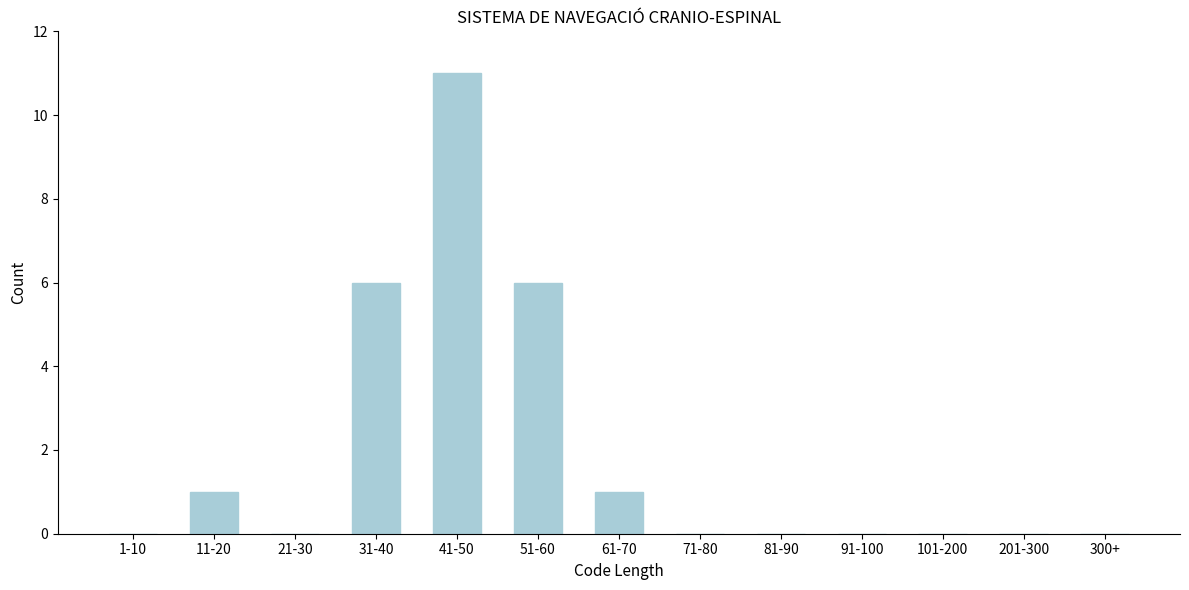

Reading left to right, extract all data points from this chart.

1-10=0	11-20=1	21-30=0	31-40=6	41-50=11	51-60=6	61-70=1	71-80=0	81-90=0	91-100=0	101-200=0	201-300=0	300+=0